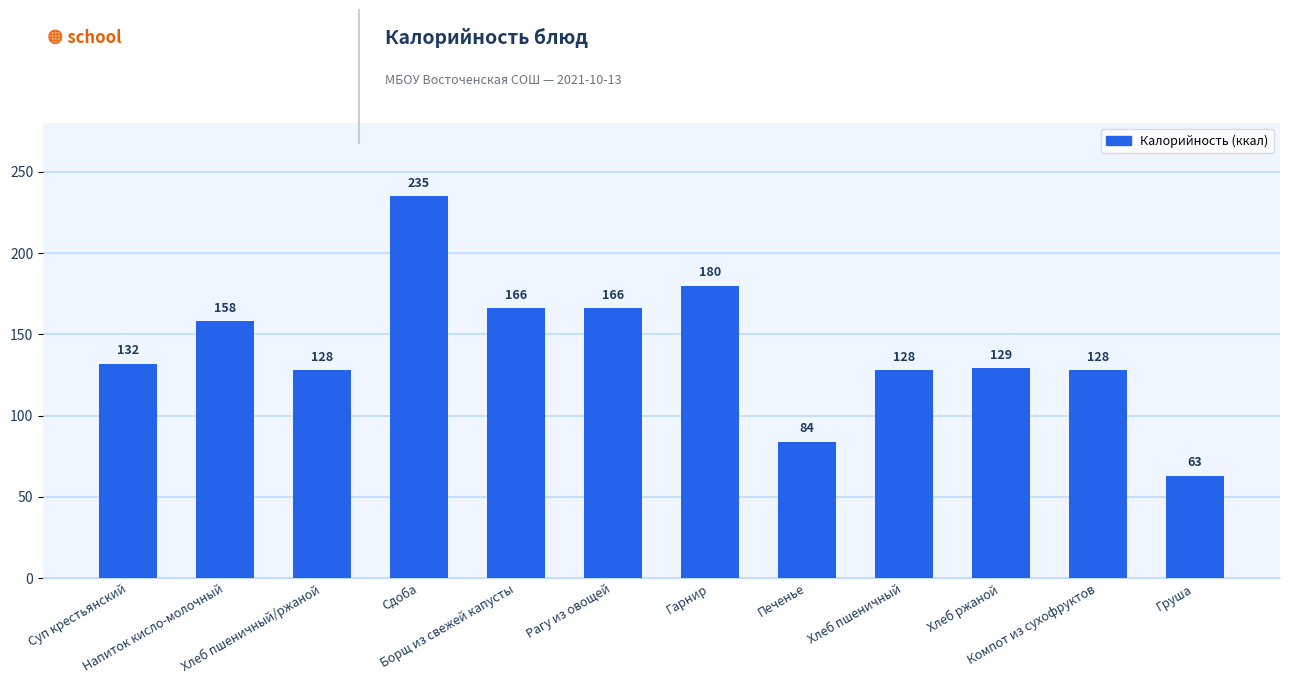

The value at Борщ из свежей капусты is 166. True or false?

True